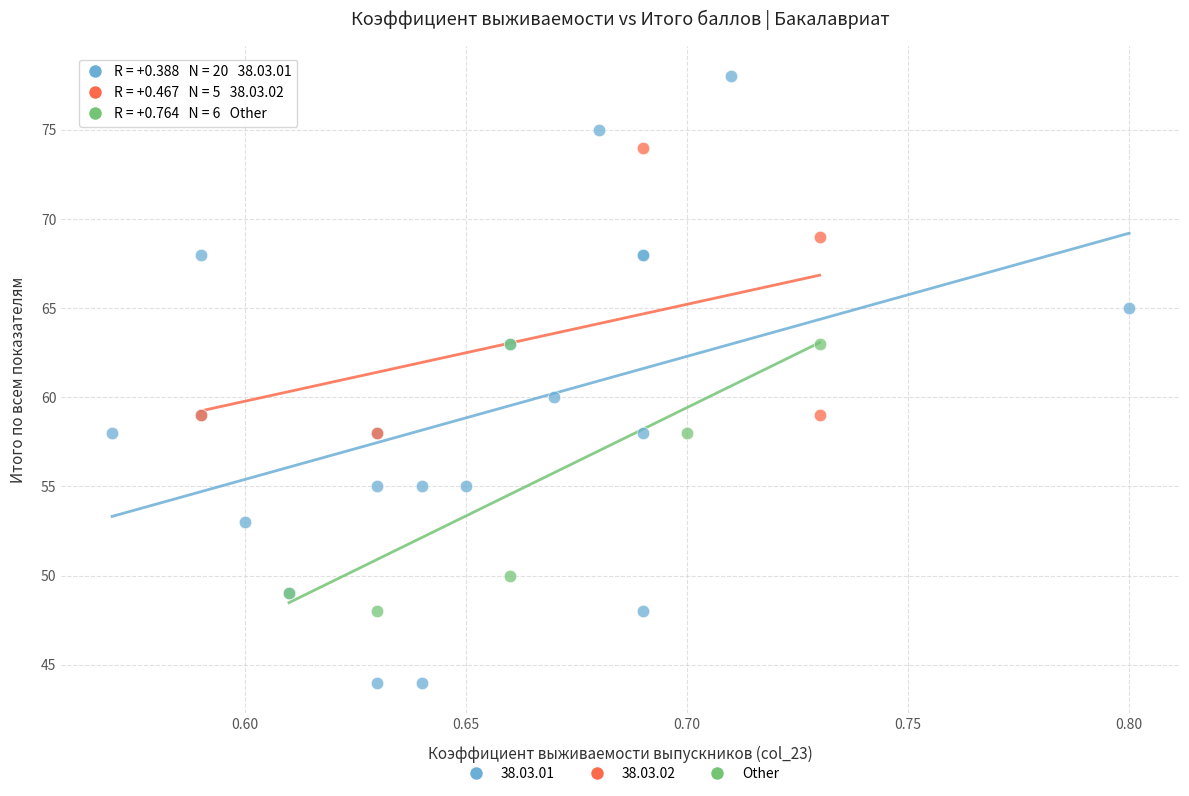

Which series contains the highest Y value?

38.03.01